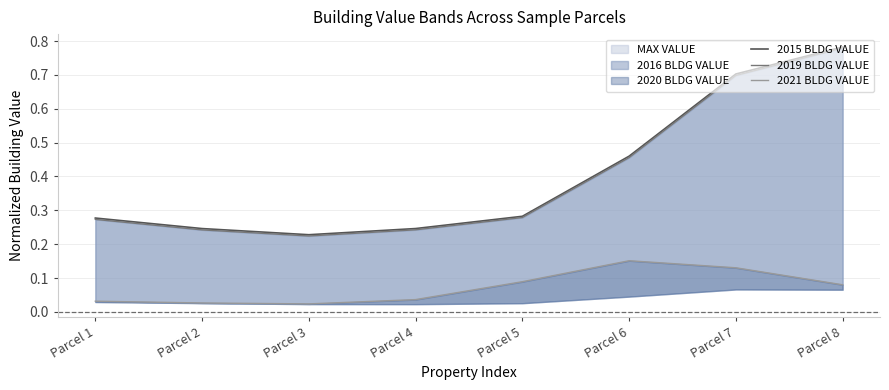

The 2015 BLDG VALUE series shows 0.2 at Parcel 3. True or false?

False